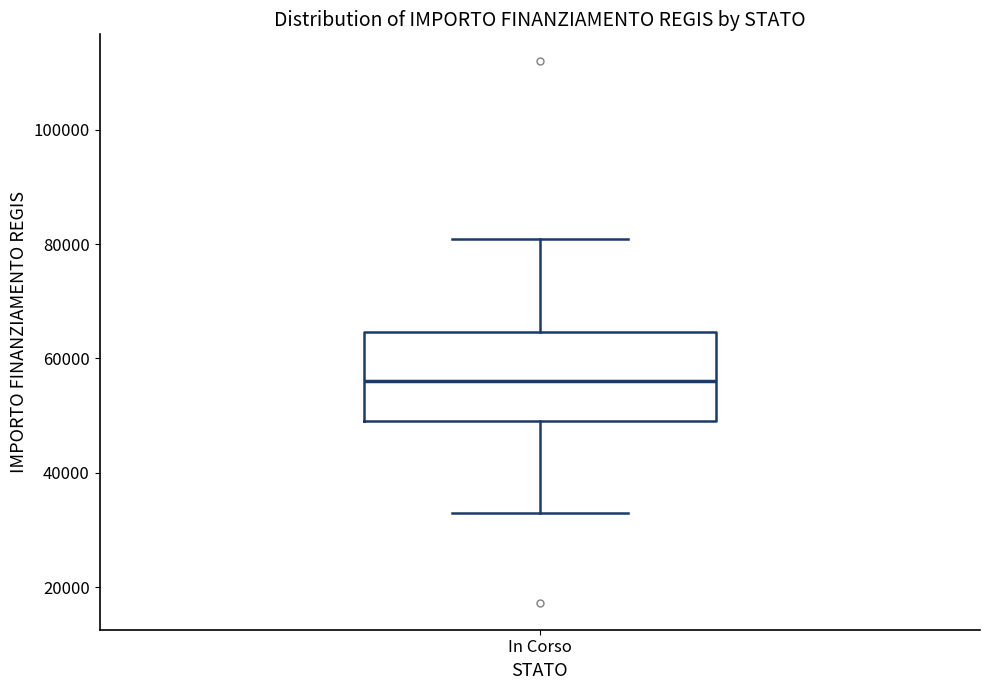

Transcribe this box plot: give where the median line is, the range the box spans, and where the two whiskers end, as read against the y-axis. The values are not printed on the chart, so give them approximately, as read against the axis.

median 56000, box 50000 to 64000, whiskers 32000 to 80000